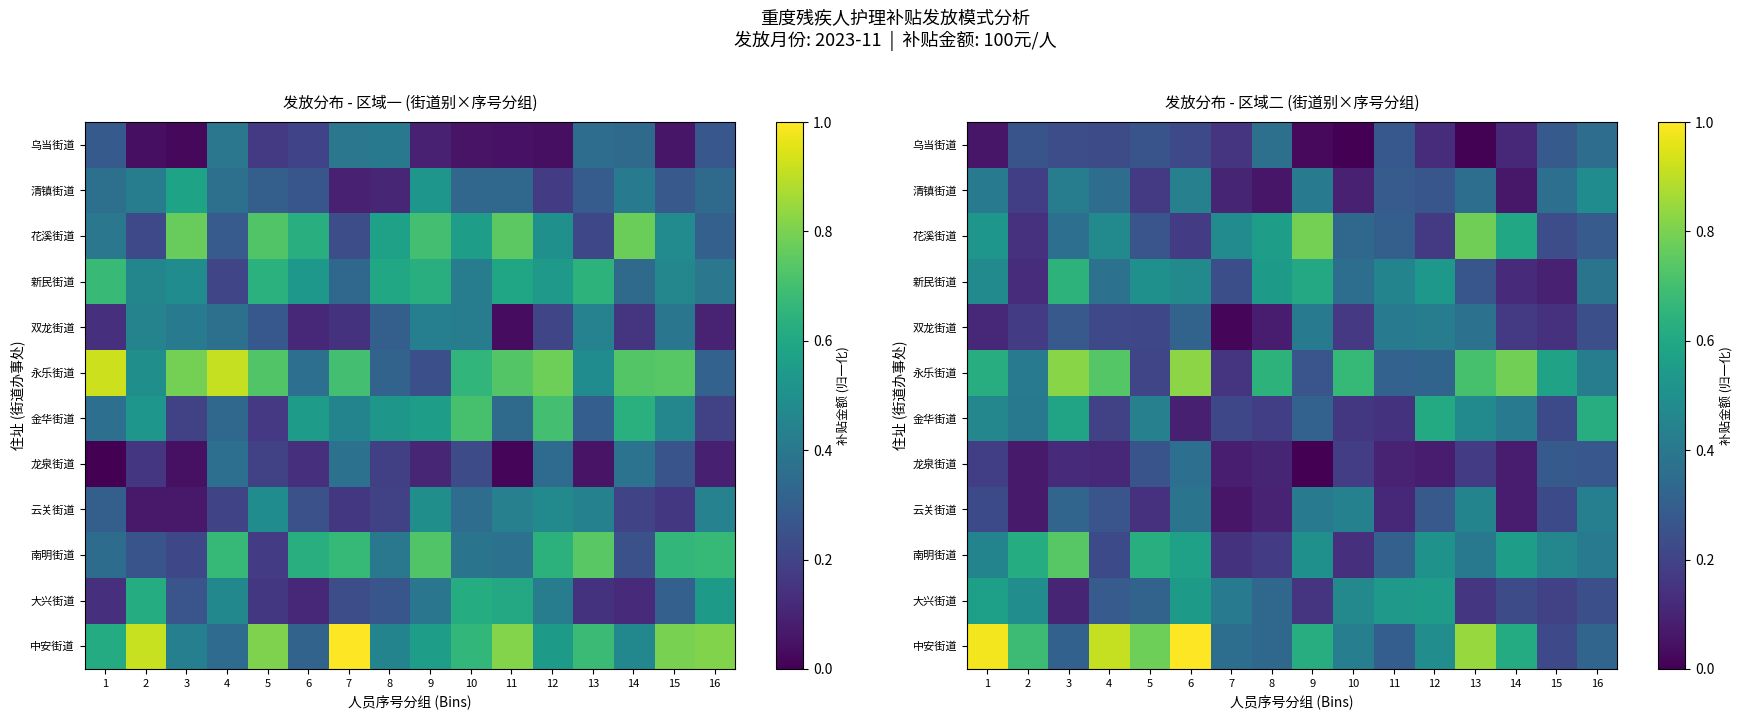

At which category is the sum across all series the highest?

6